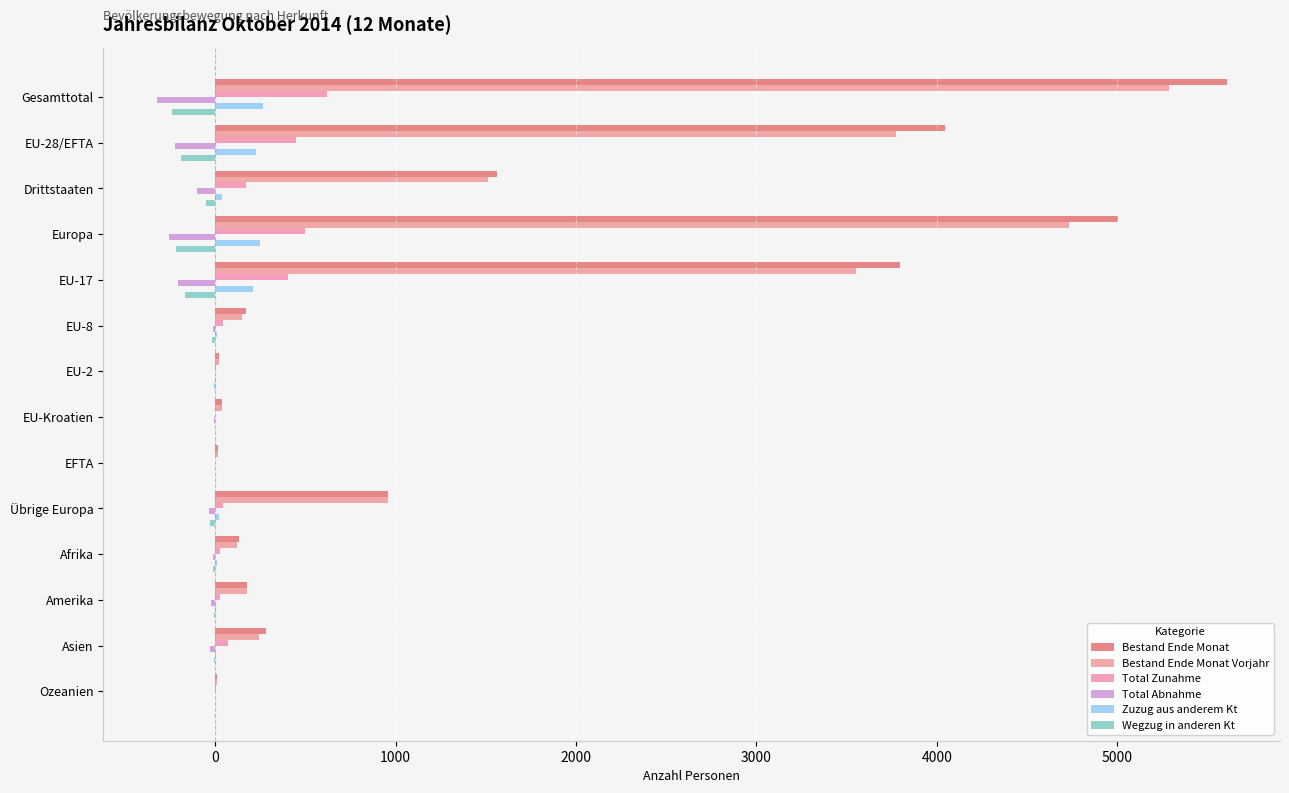

How many data points does each series have?

14